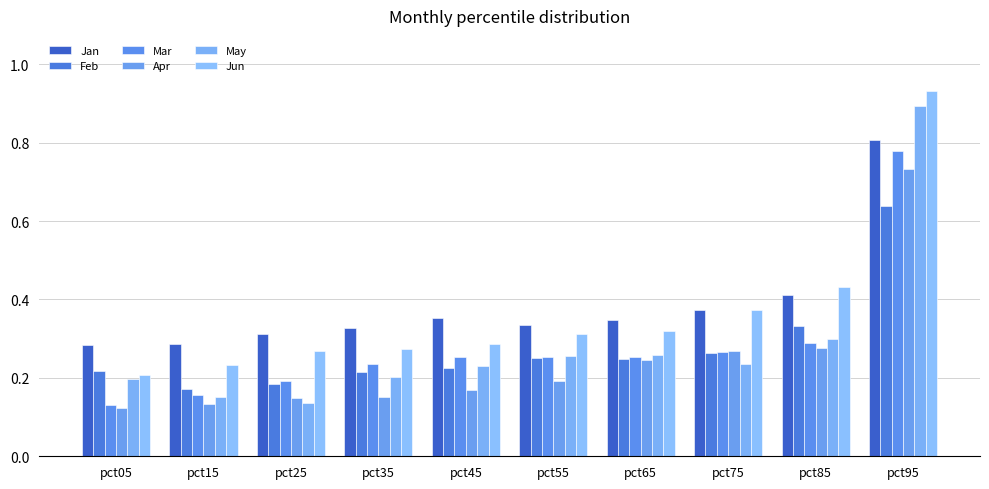

What is the value of the Feb bar at the 9th from the left?

0.3